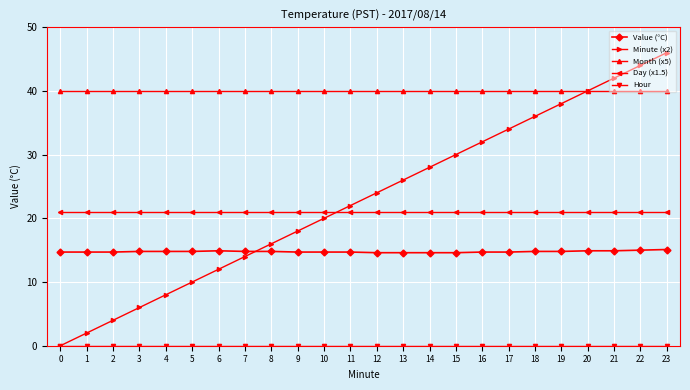

At how many categories does at least one series exceed 20?

24